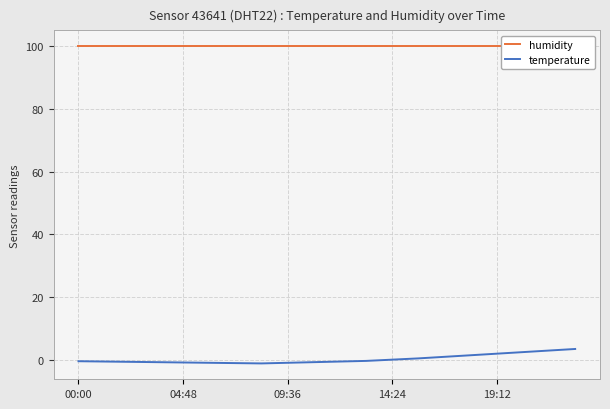

Is the value of humidity at 14:24 greater than the value of temperature at 00:00?

Yes